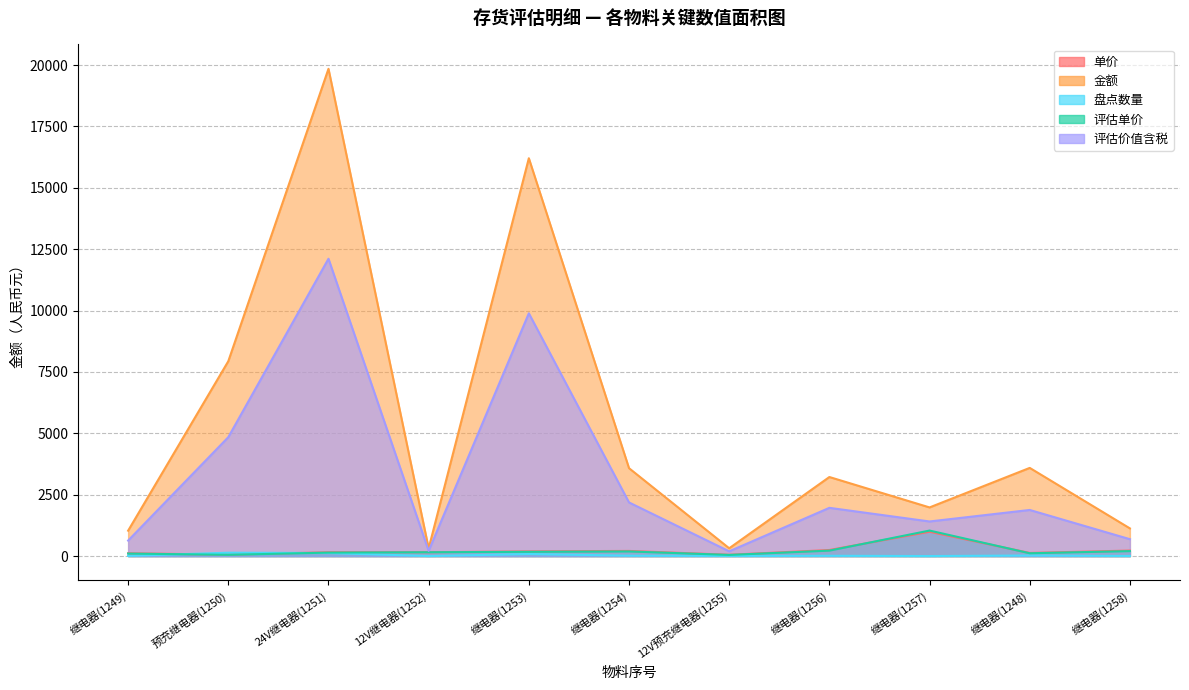

At which label does 评估价值含税 first exceed 1878?

预充继电器(1250)